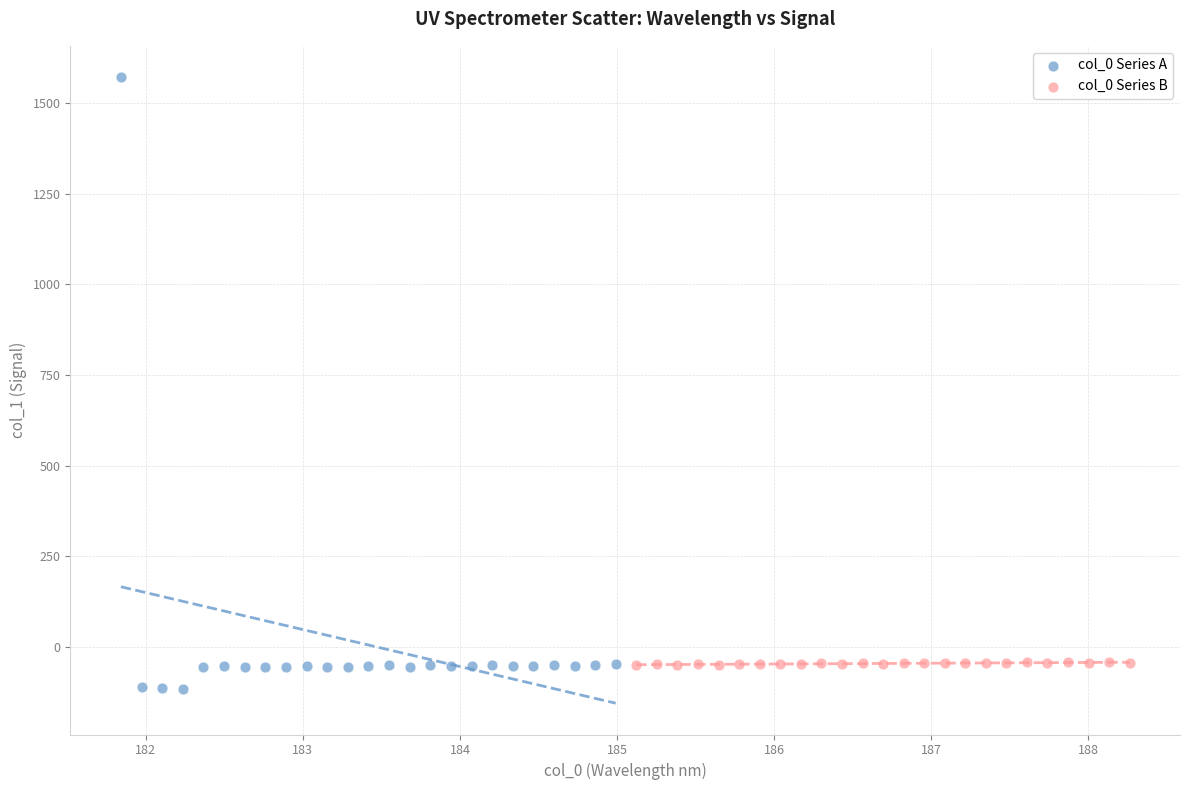

Which series has the largest Y range (max minus min)?

col_0 Series A